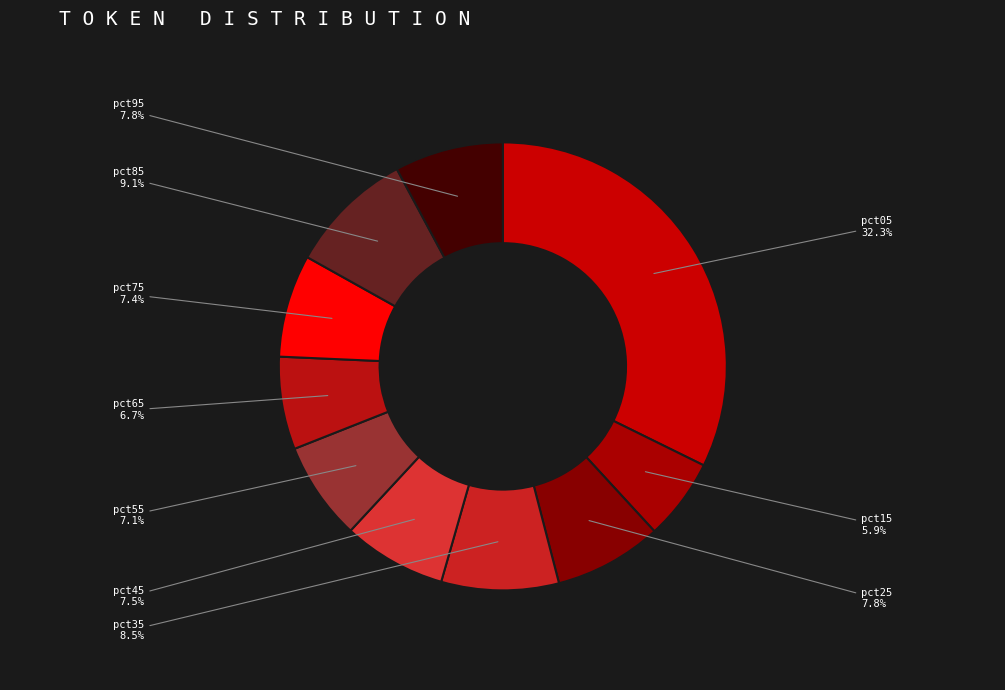

How many segments does this pie chart have?

10